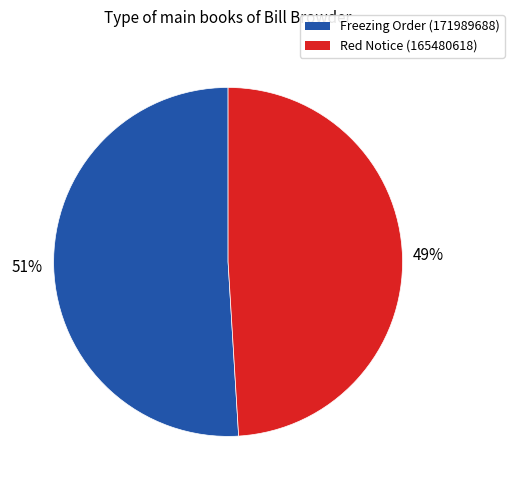

Rank the categories by value from highest to lowest.

Freezing Order (171989688), Red Notice (165480618)